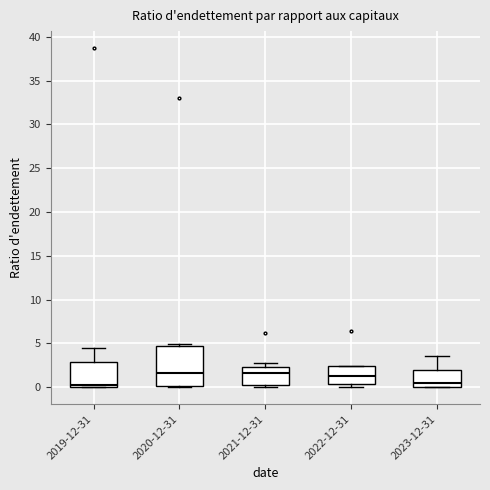

Which box is the tallest, from its lower edge to its upper edge?

2020-12-31